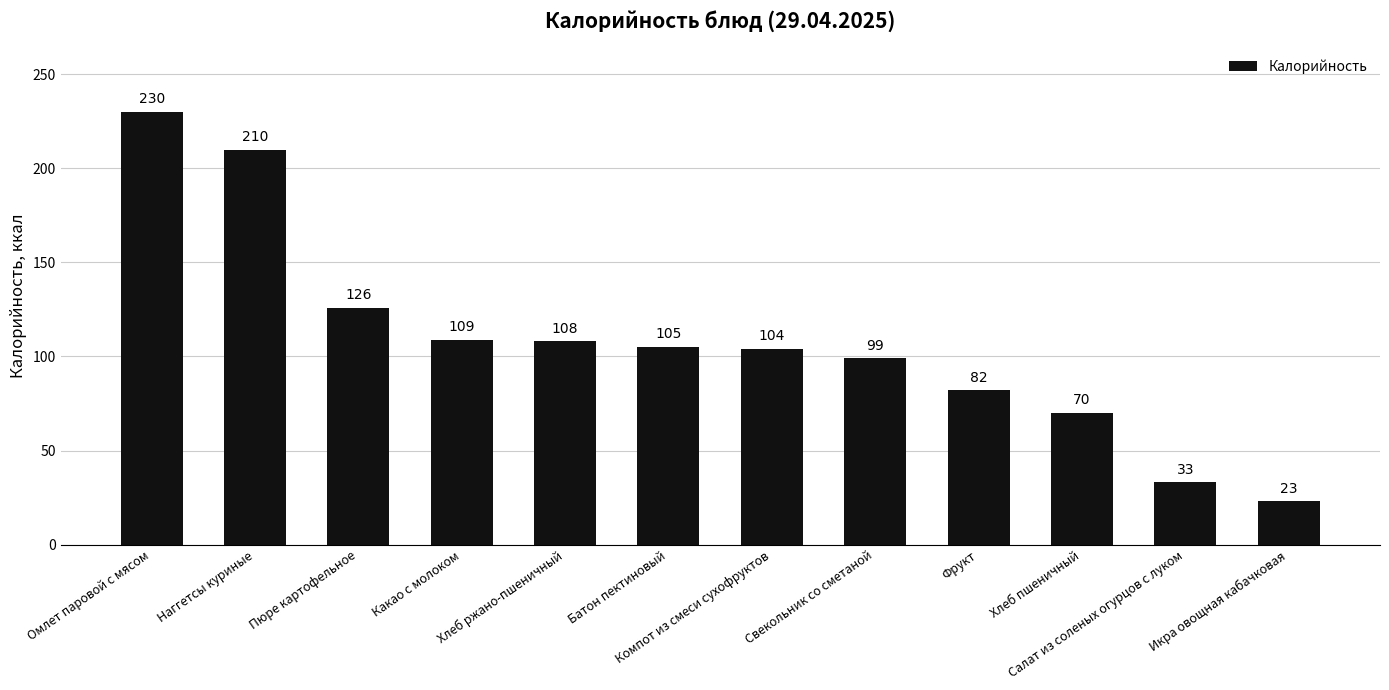

Which has a higher value, Батон пектиновый or Какао с молоком?

Какао с молоком